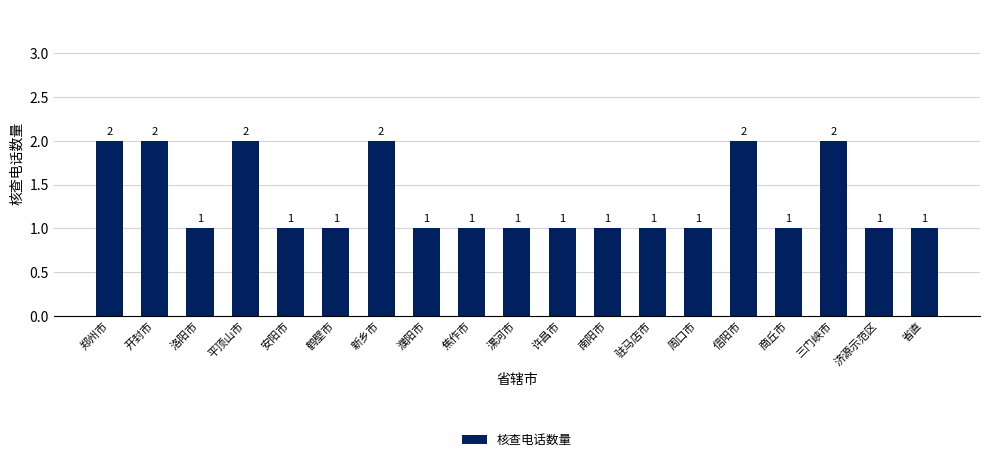

What is the label of the 17th bar from the right?

洛阳市